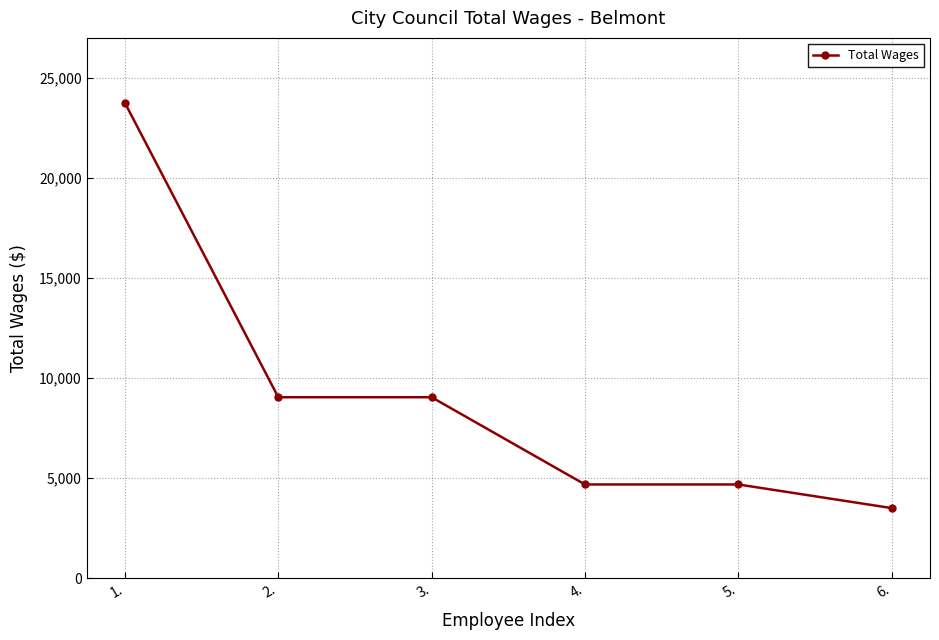

The value at 6. is 3499. True or false?

True